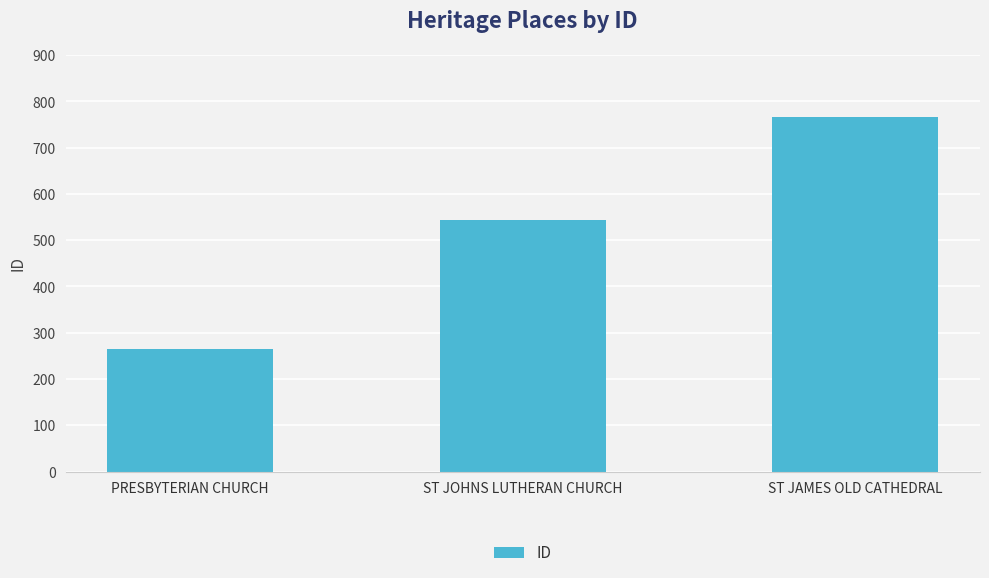

Which category has the highest value across all series?

ST JAMES OLD CATHEDRAL